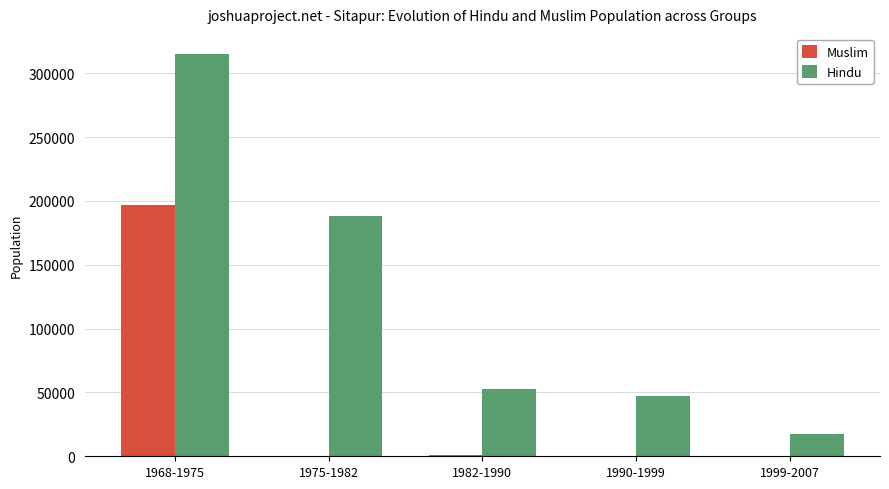

What is the sum of the Hindu values at 1975-1982 and 1990-1999?

235200